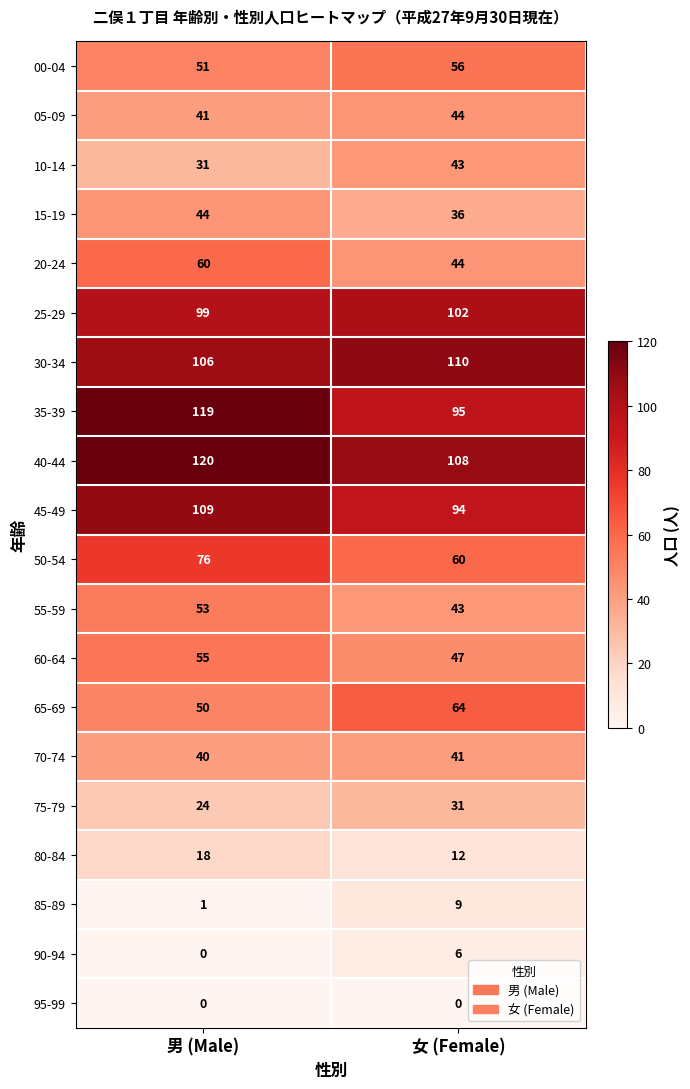

Between 男 (Male) and 女 (Female), which series saw the biggest shift?

35-39